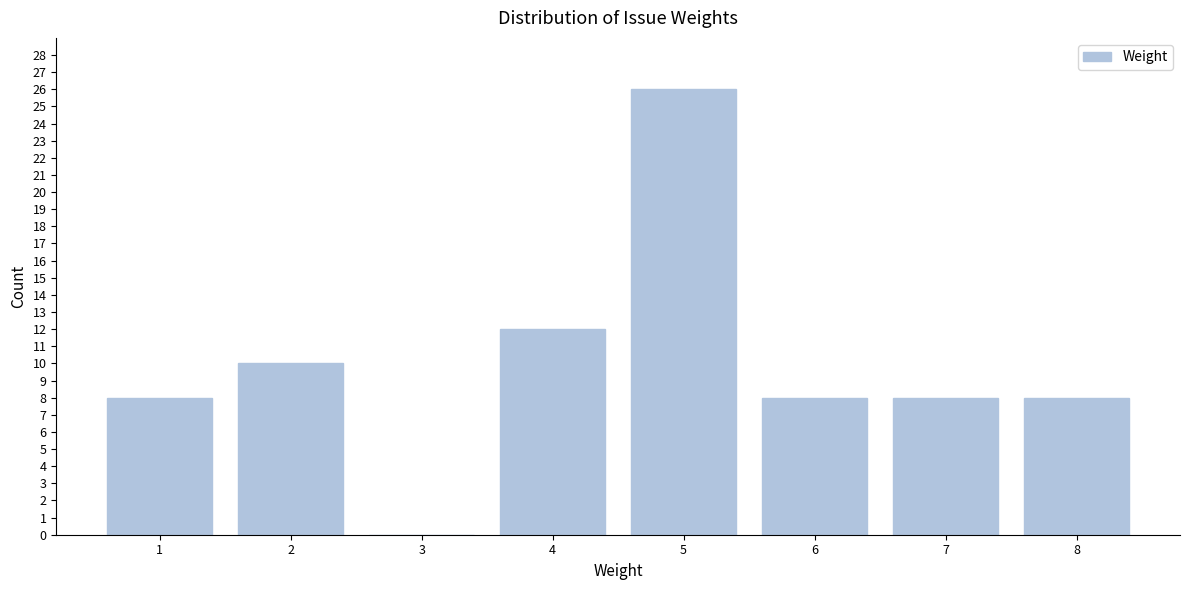

Reading right to left, extract all data points from this chart.

8=8	7=8	6=8	5=26	4=12	3=0	2=10	1=8